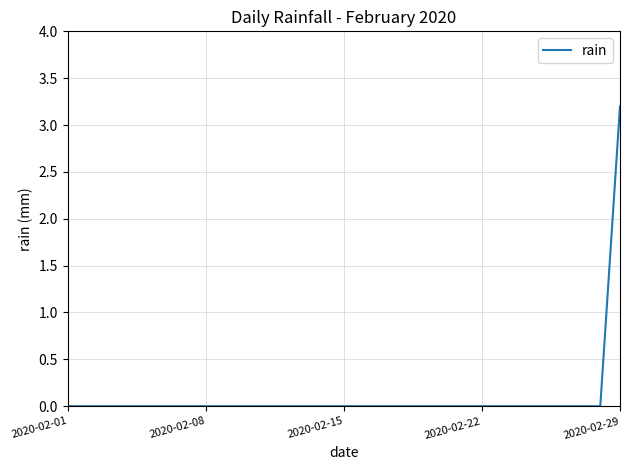

What is the difference between the maximum and second lowest values?

3.2